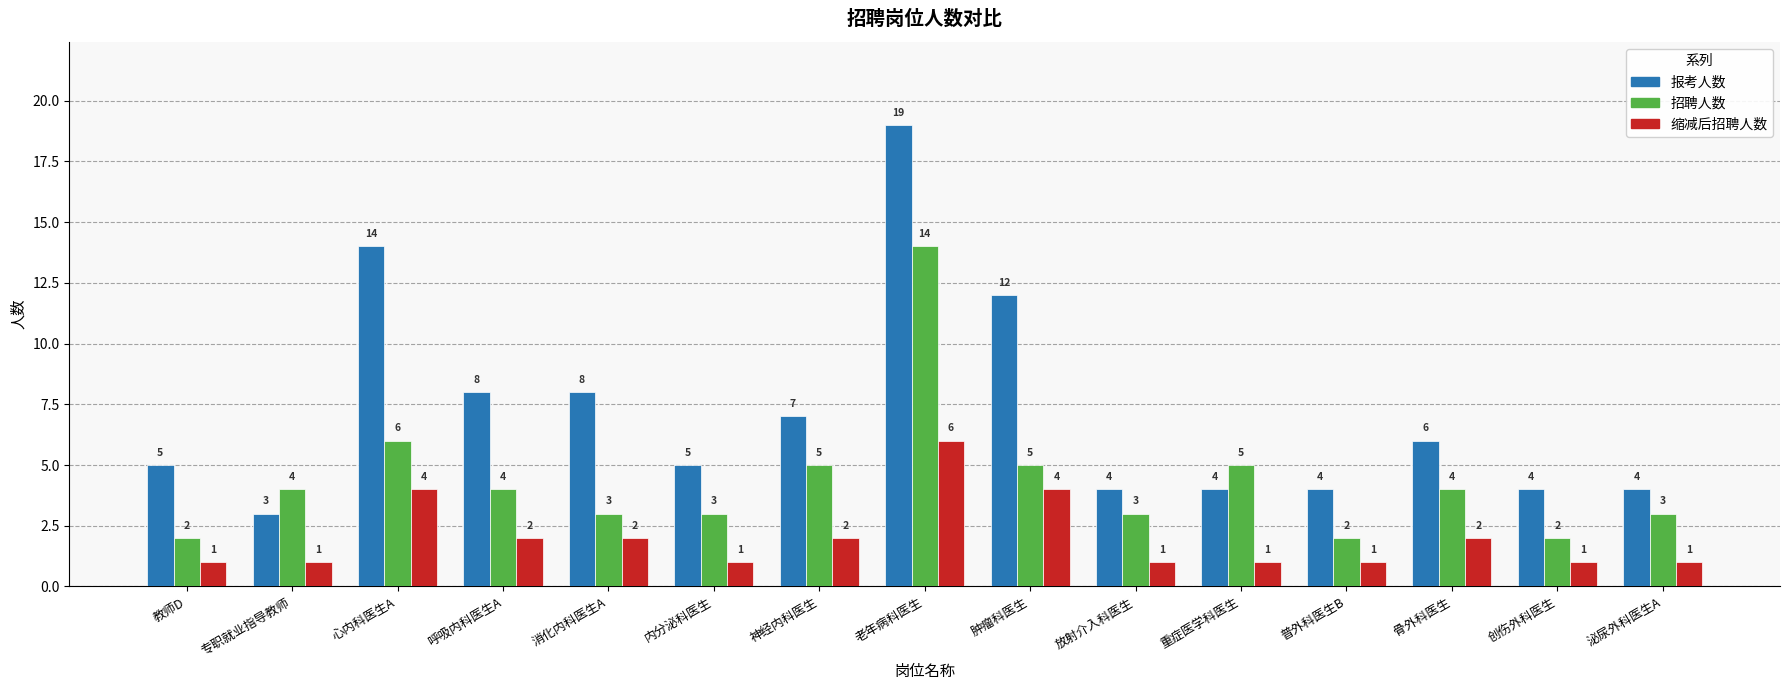

Does the chart contain stacked bars?

No